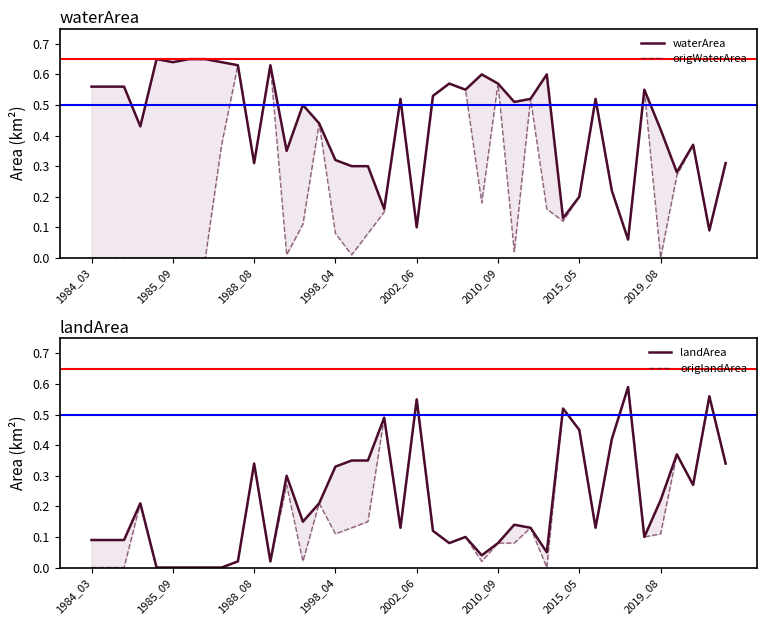

Is it true that waterArea equals 0.1 at 2002_06?

False